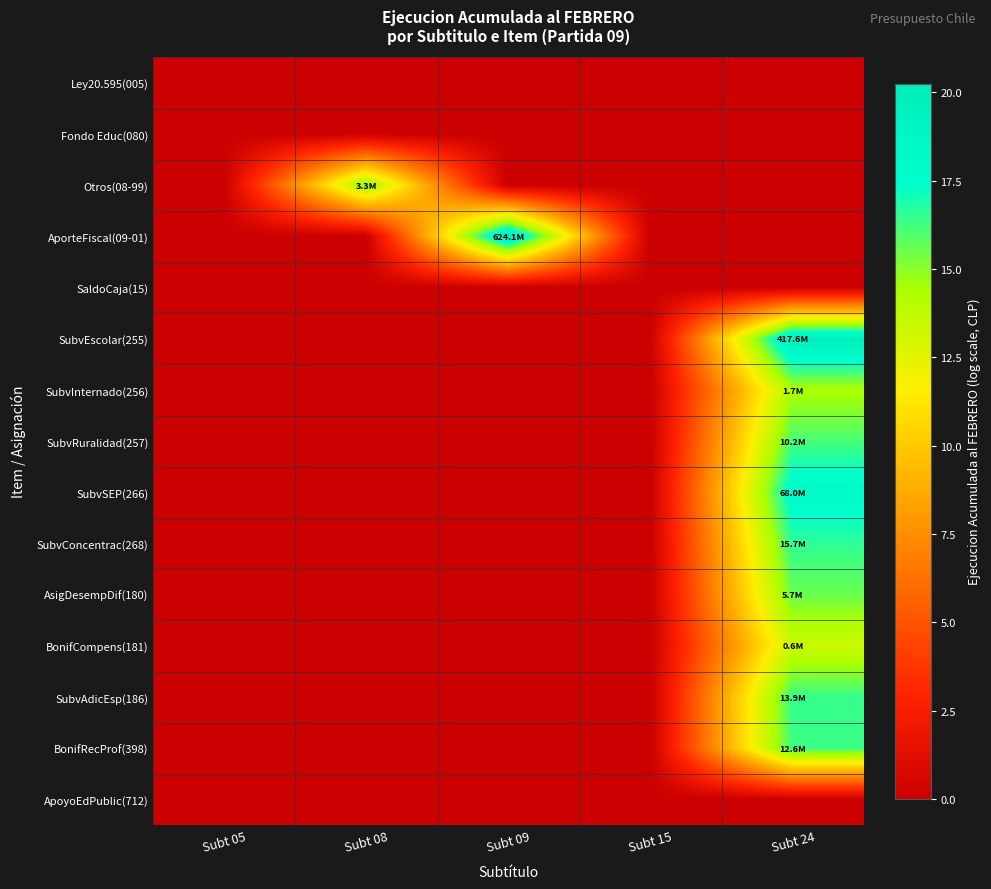

Reading left to right, extract all data points from this chart.

Ley20.595(005): Subt 05=0.0	Subt 08=0.0	Subt 09=0.0	Subt 15=0.0	Subt 24=0.0
Fondo Educ(080): Subt 05=0.0	Subt 08=0.0	Subt 09=0.0	Subt 15=0.0	Subt 24=0.0
Otros(08-99): Subt 05=0.0	Subt 08=15.0	Subt 09=0.0	Subt 15=0.0	Subt 24=0.0
AporteFiscal(09-01): Subt 05=0.0	Subt 08=0.0	Subt 09=20.3	Subt 15=0.0	Subt 24=0.0
SaldoCaja(15): Subt 05=0.0	Subt 08=0.0	Subt 09=0.0	Subt 15=0.0	Subt 24=0.0
SubvEscolar(255): Subt 05=0.0	Subt 08=0.0	Subt 09=0.0	Subt 15=0.0	Subt 24=19.9
SubvInternado(256): Subt 05=0.0	Subt 08=0.0	Subt 09=0.0	Subt 15=0.0	Subt 24=14.3
SubvRuralidad(257): Subt 05=0.0	Subt 08=0.0	Subt 09=0.0	Subt 15=0.0	Subt 24=16.1
SubvSEP(266): Subt 05=0.0	Subt 08=0.0	Subt 09=0.0	Subt 15=0.0	Subt 24=18.0
SubvConcentrac(268): Subt 05=0.0	Subt 08=0.0	Subt 09=0.0	Subt 15=0.0	Subt 24=16.6
AsigDesempDif(180): Subt 05=0.0	Subt 08=0.0	Subt 09=0.0	Subt 15=0.0	Subt 24=15.6
BonifCompens(181): Subt 05=0.0	Subt 08=0.0	Subt 09=0.0	Subt 15=0.0	Subt 24=13.4
SubvAdicEsp(186): Subt 05=0.0	Subt 08=0.0	Subt 09=0.0	Subt 15=0.0	Subt 24=16.4
BonifRecProf(398): Subt 05=0.0	Subt 08=0.0	Subt 09=0.0	Subt 15=0.0	Subt 24=16.4
ApoyoEdPublic(712): Subt 05=0.0	Subt 08=0.0	Subt 09=0.0	Subt 15=0.0	Subt 24=0.0